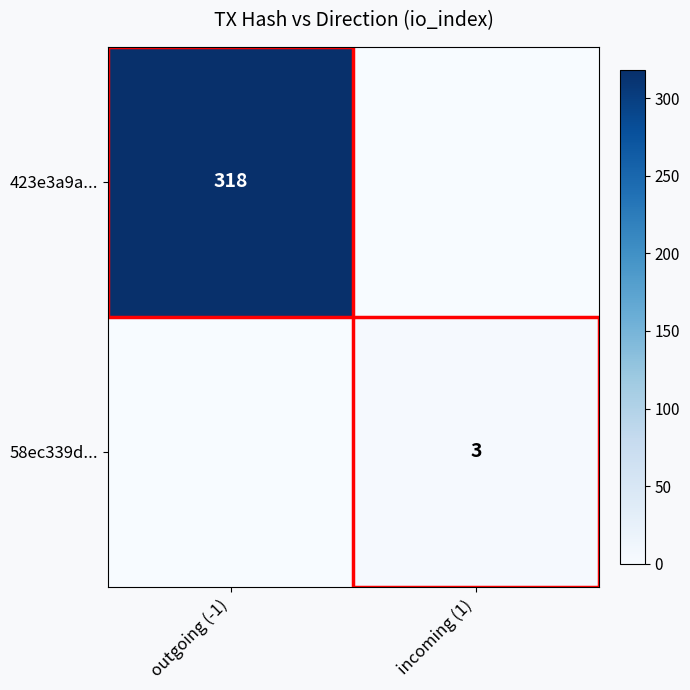

The 423e3a9a... series shows 75 at outgoing (-1). True or false?

False